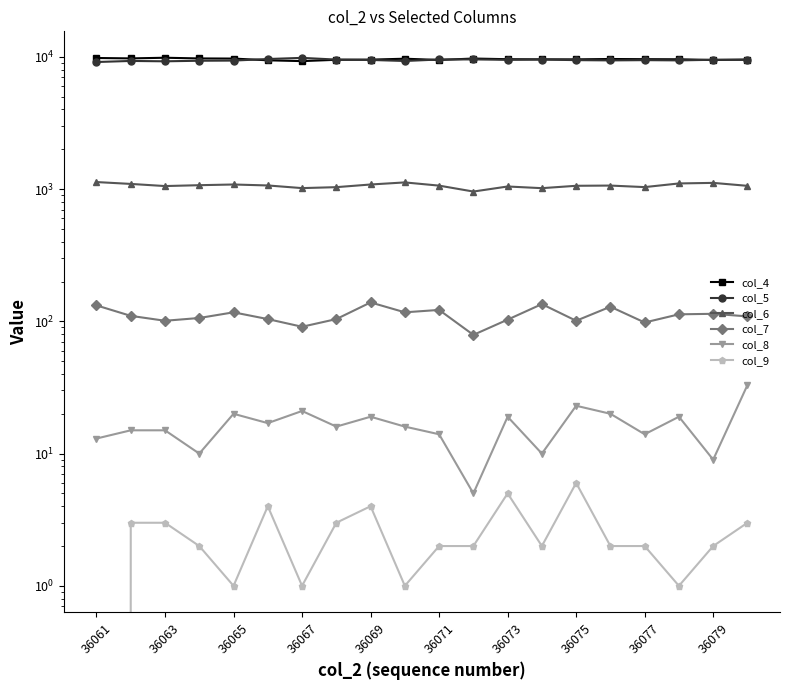

Which category has the highest value in the col_4 series?

36063